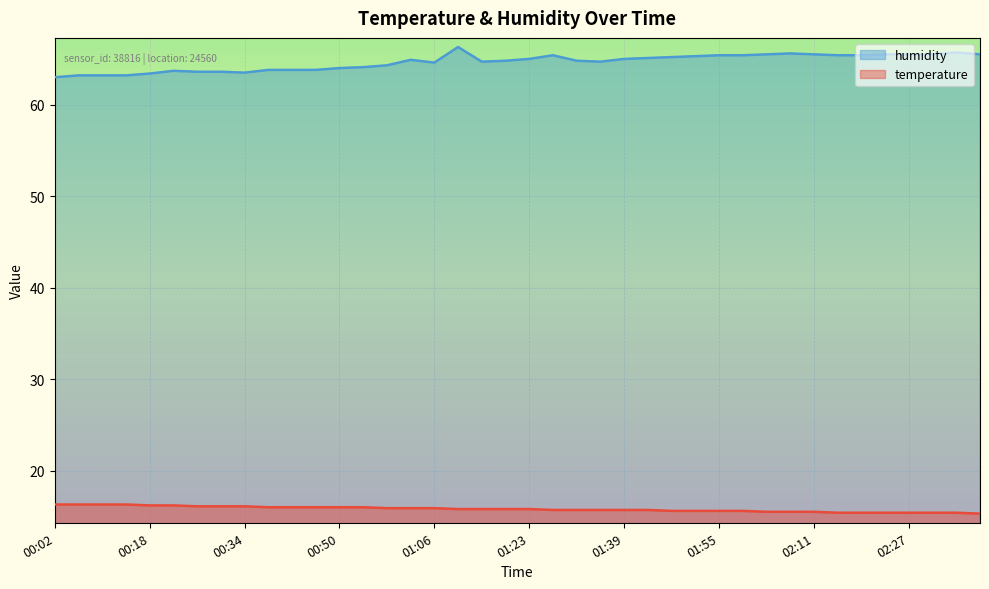

What is the value of the humidity point at the 19th from the left?

64.7